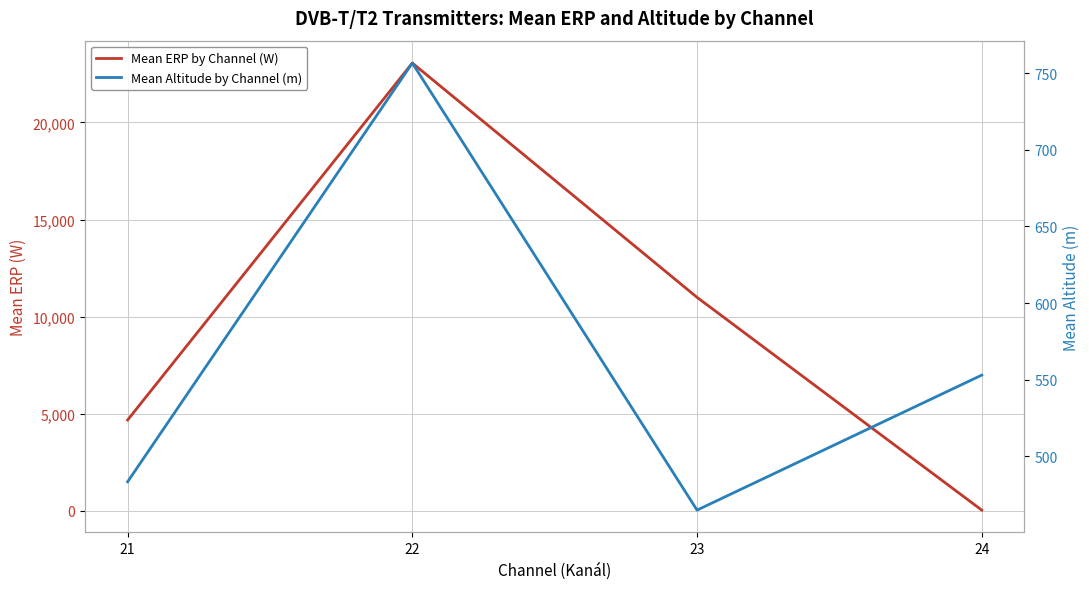

At how many categories does at least one series exceed 19305?

1